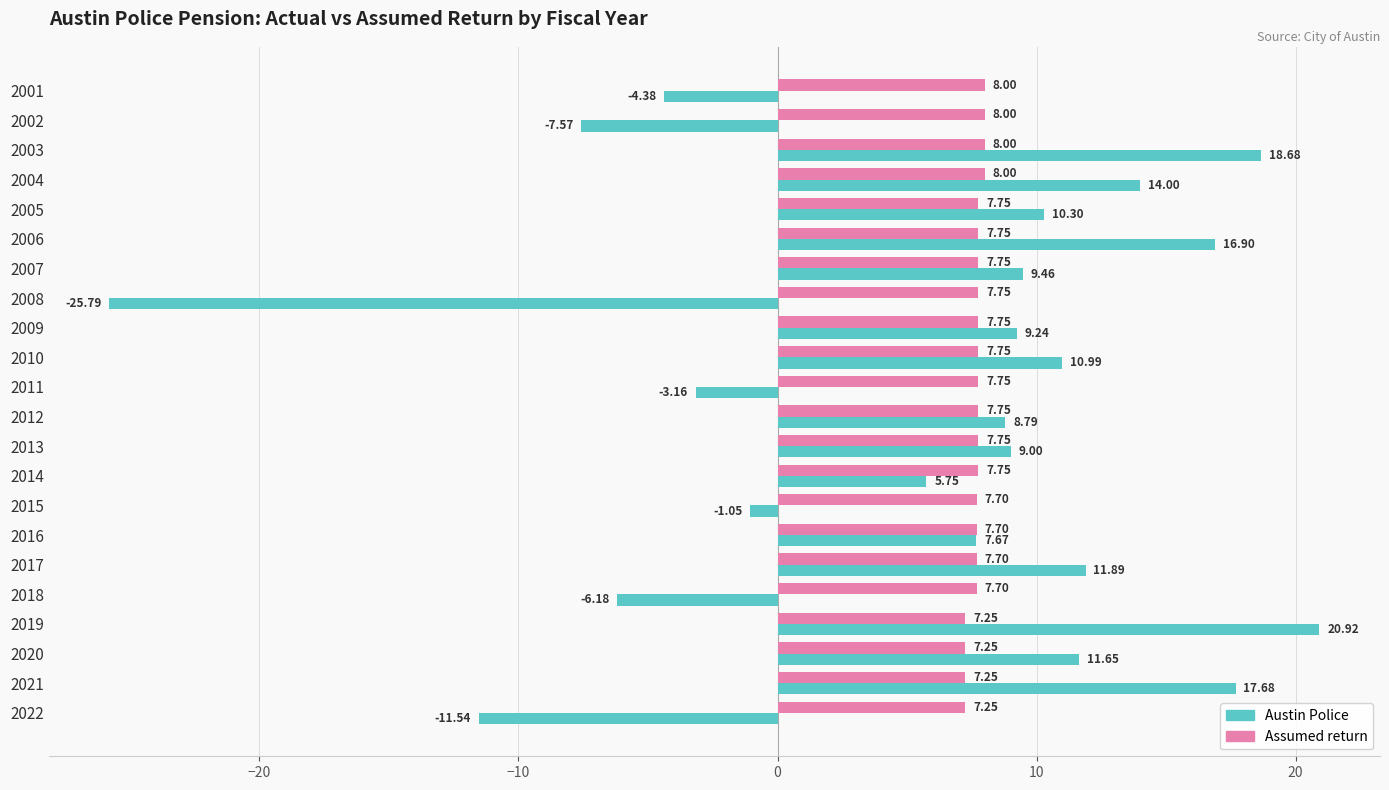

What is the difference between the highest and lowest values at 2018?

13.9